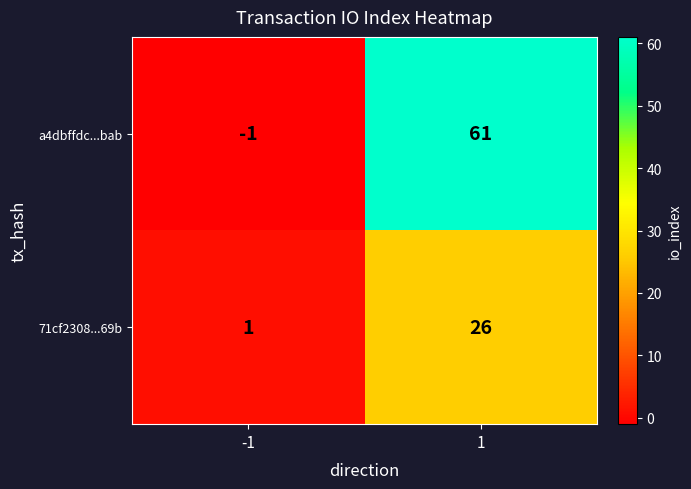

What value does the 71cf2308...69b series have at 1, to the nearest 10?

30